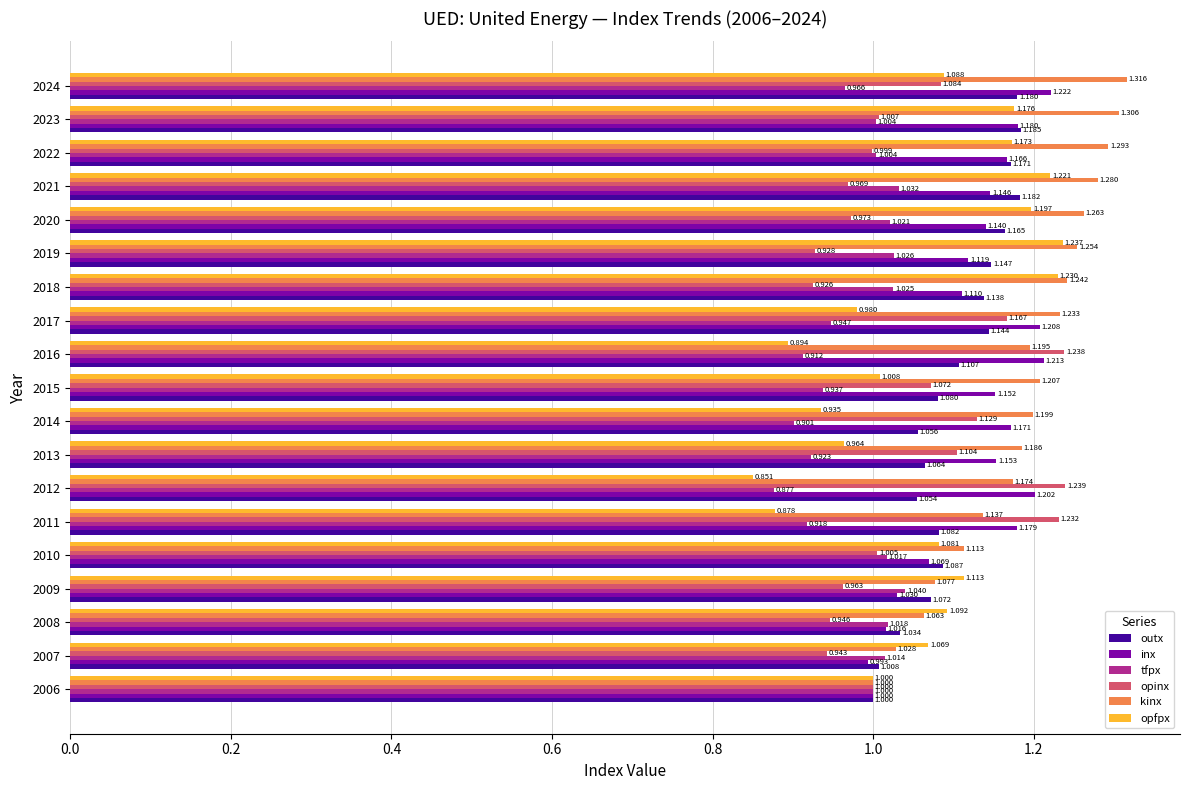

Which series has the widest spread of values?

opfpx